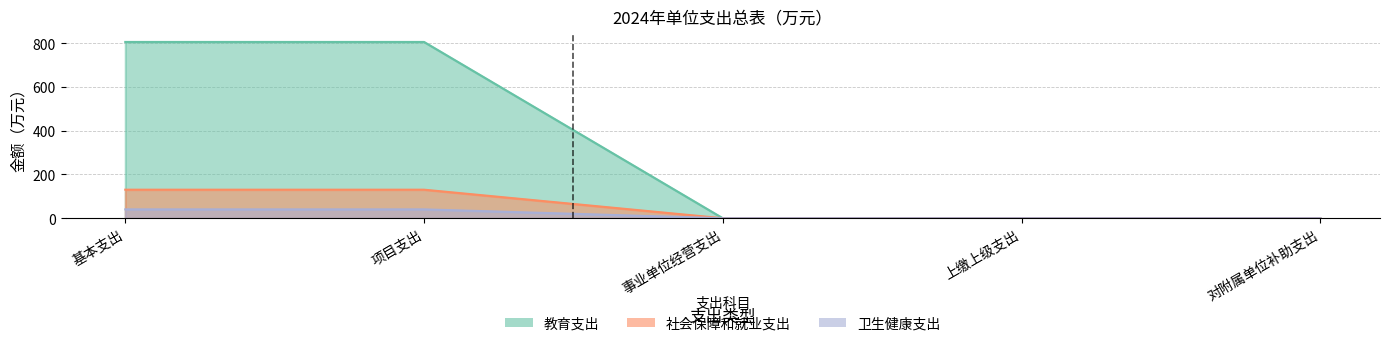

True or false: 社会保障和就业支出 has more than 0 points higher than both neighbors.

False